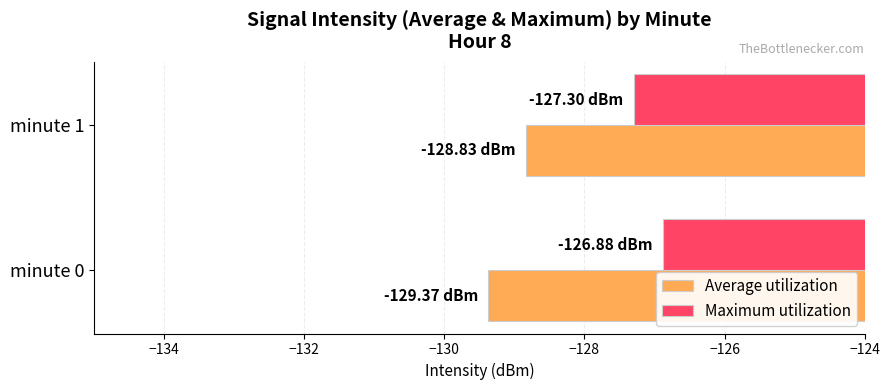

What is the total value across all series at minute 0?

-256.3